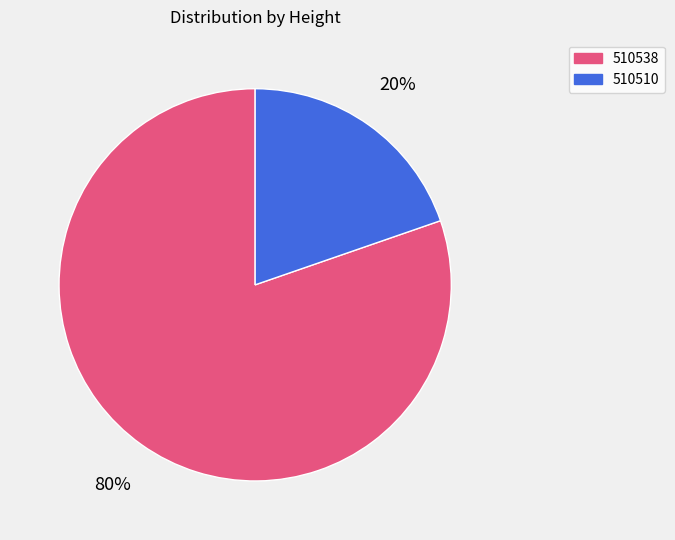

What is the largest slice in the pie chart?

510538